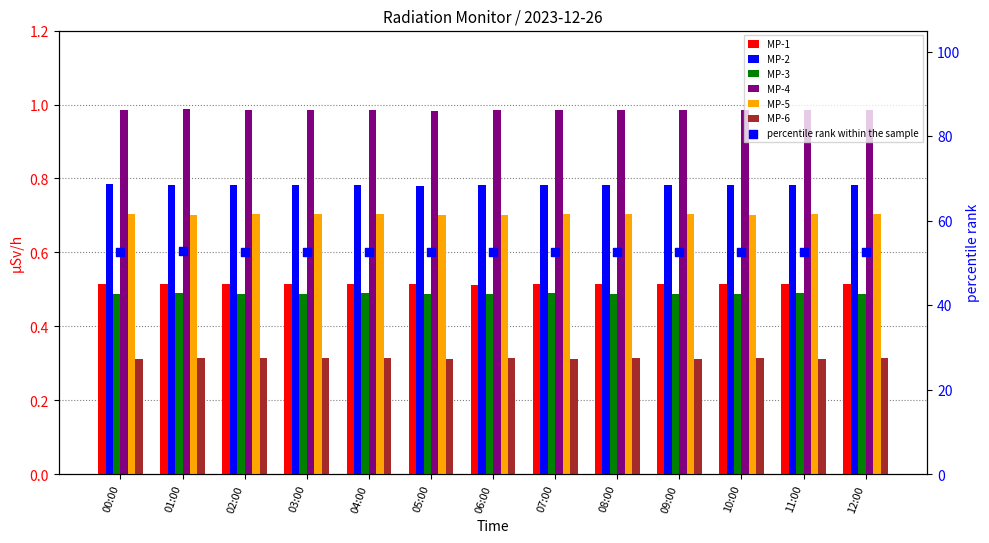

Which series has the largest Y range (max minus min)?

MP-2